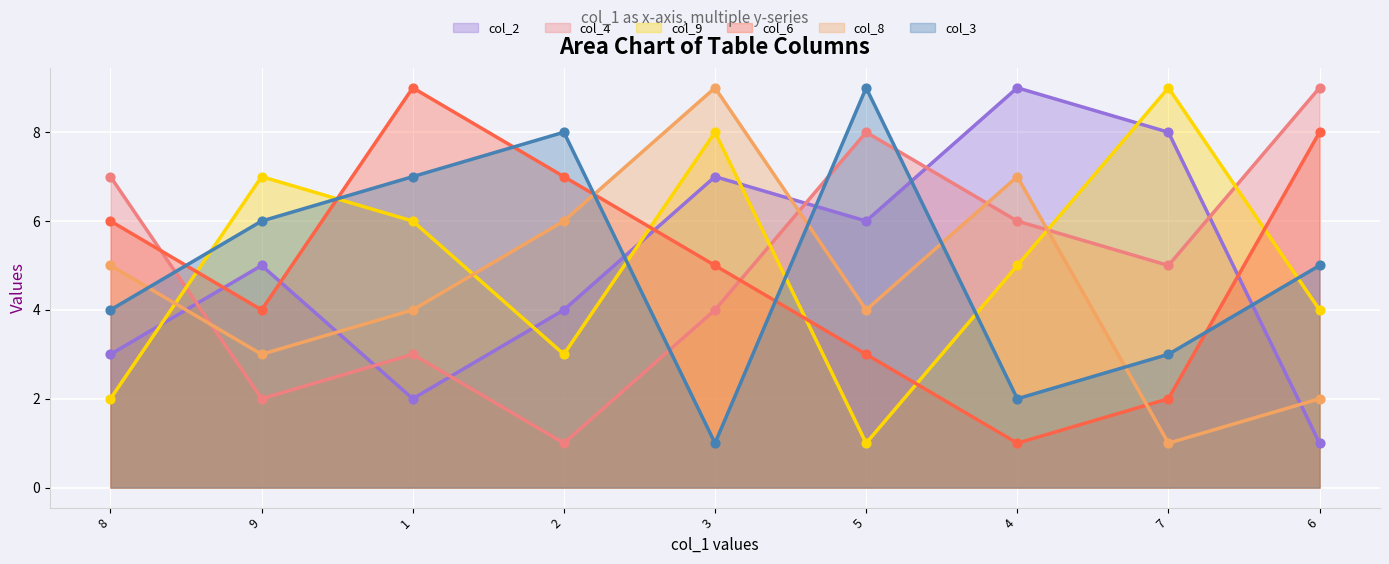

Is the value of col_4 at 7 greater than the value of col_8 at 7?

Yes